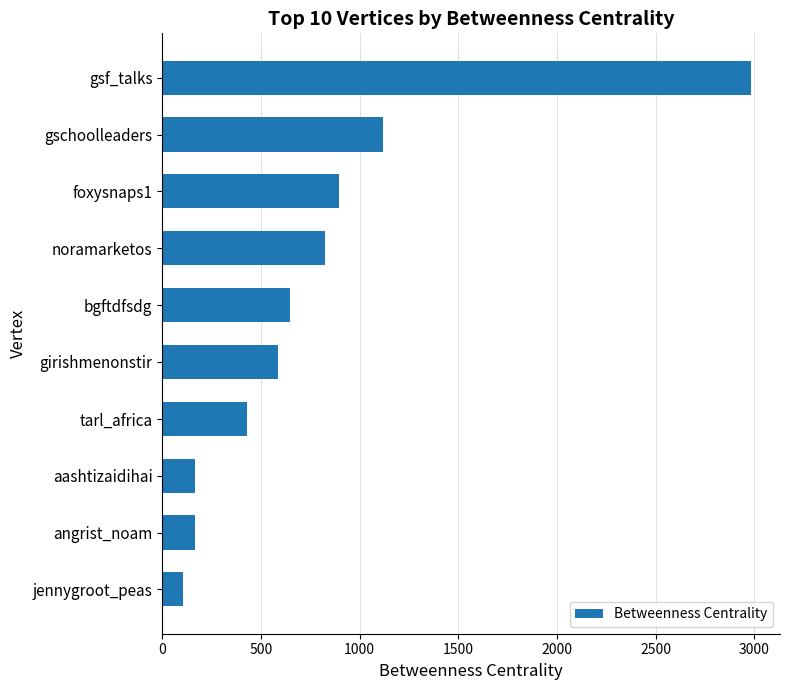

What is the average value?

792.3